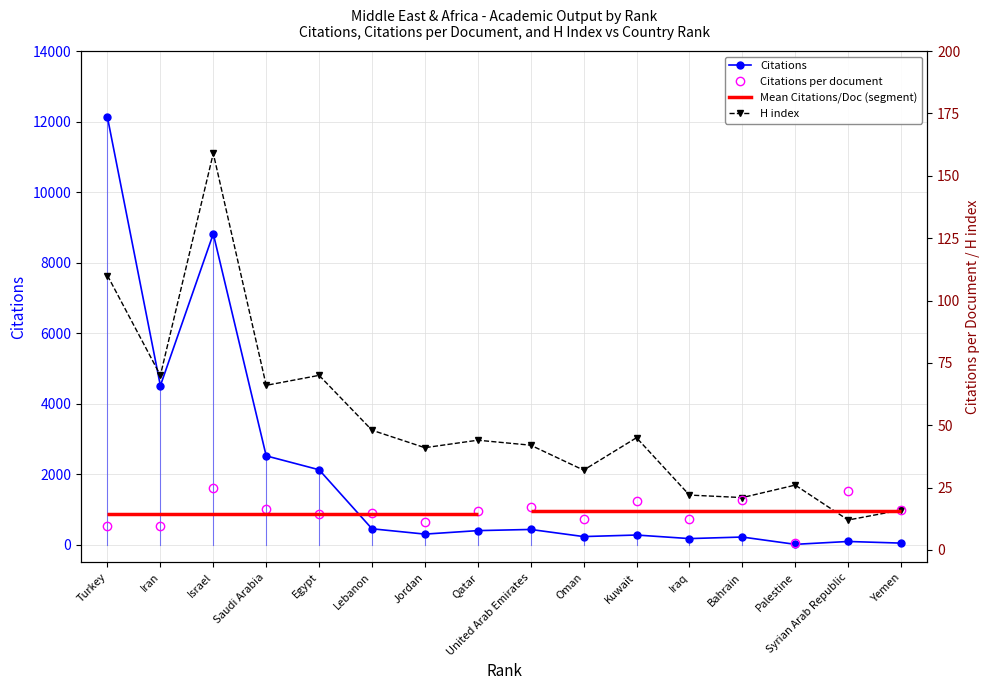

Between Kuwait and Yemen, which is larger?

Kuwait